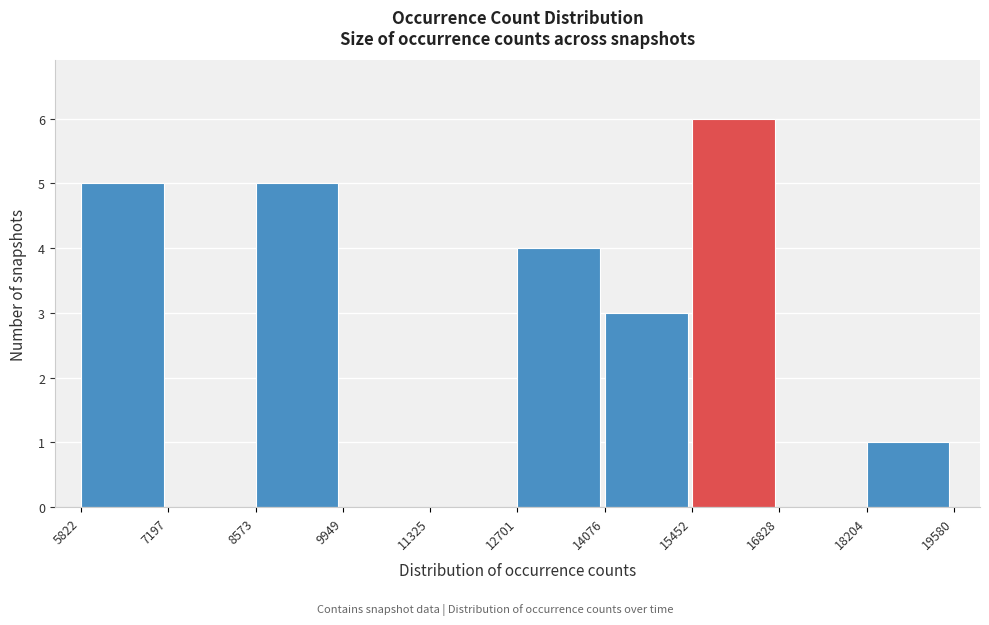

Reading left to right, transcribe this chart: for each bar, give the range it covers on the x-axis and its height. The values are not printed on the chart, so give them approximately, as read against the axis.

5822 to 7197: 5
7197 to 8573: 0
8573 to 9949: 5
9949 to 11325: 0
11325 to 12701: 0
12701 to 14076: 4
14076 to 15452: 3
15452 to 16828: 6
16828 to 18204: 0
18204 to 19580: 1